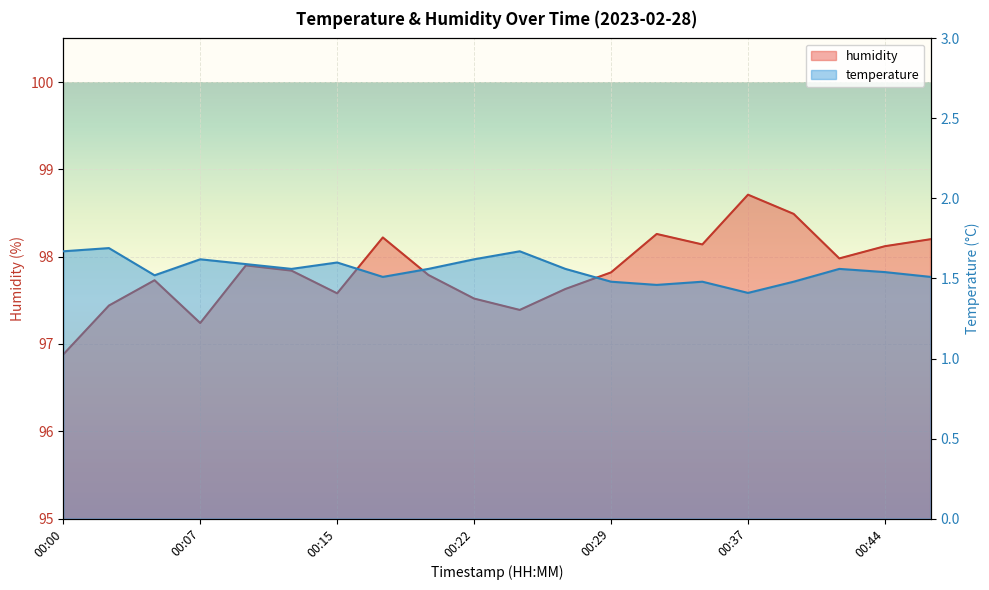

Is the value of humidity at 00:19 greater than the value of temperature at 00:29?

Yes